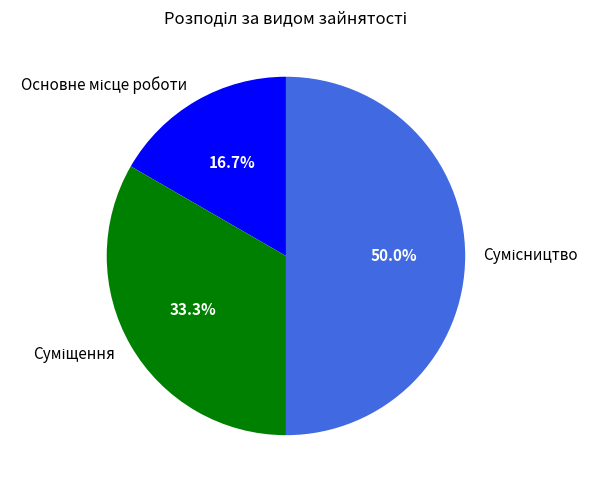

Rank the categories by value from lowest to highest.

Основне місце роботи, Суміщення, Сумісництво